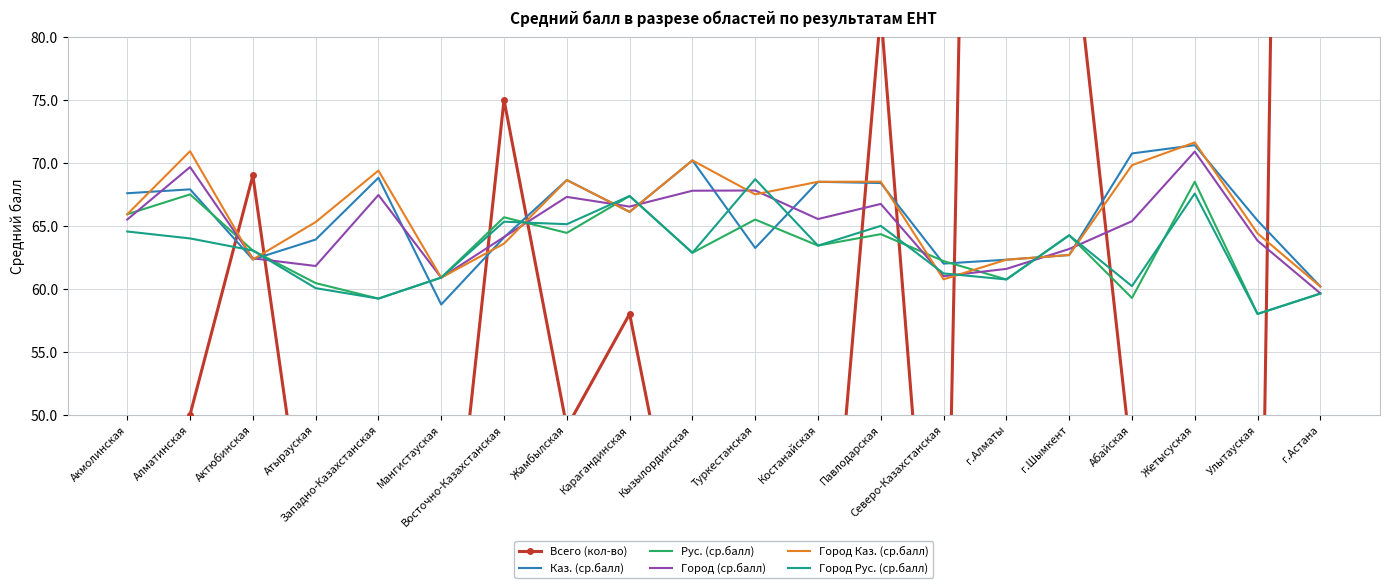

What is the value of the Город (ср.балл) point at the 14th from the left?

61.0